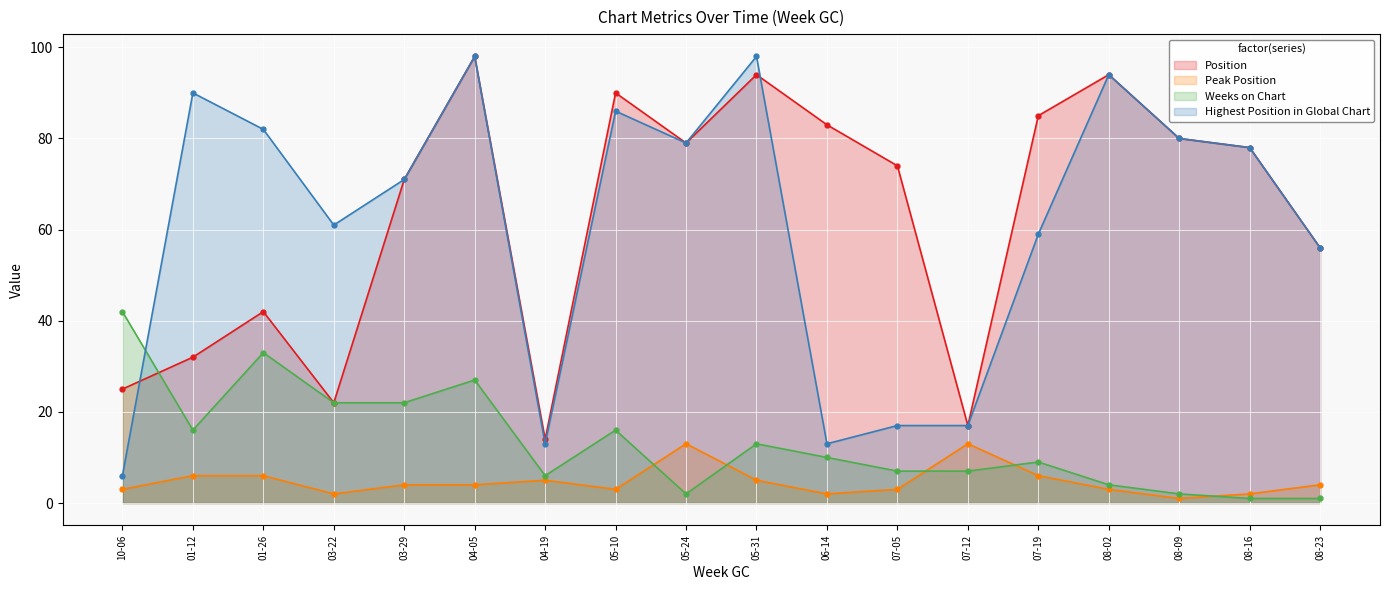

What is the maximum value shown in the chart?

98